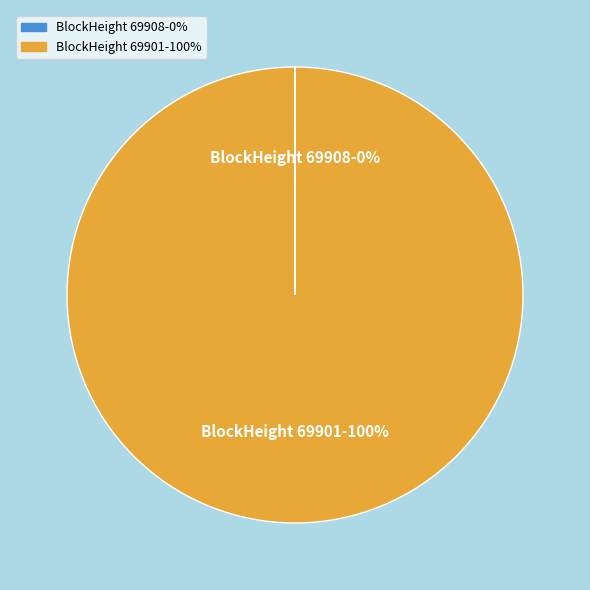

To the nearest percent, what is the average slice percentage?

50%